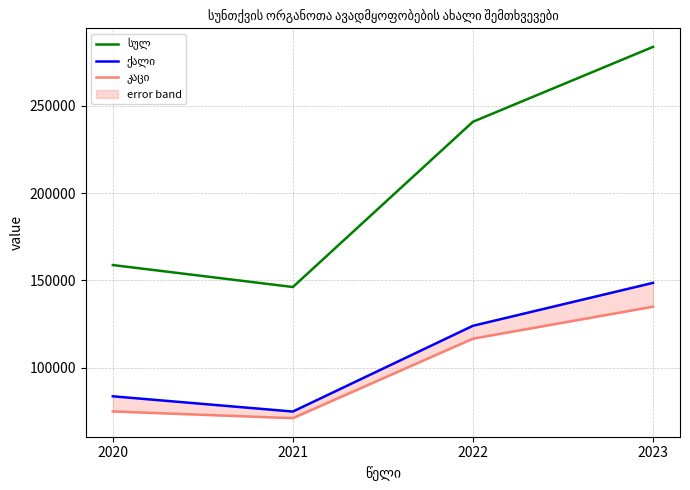

Between 2021 and 2023, which series saw the biggest shift?

სულ